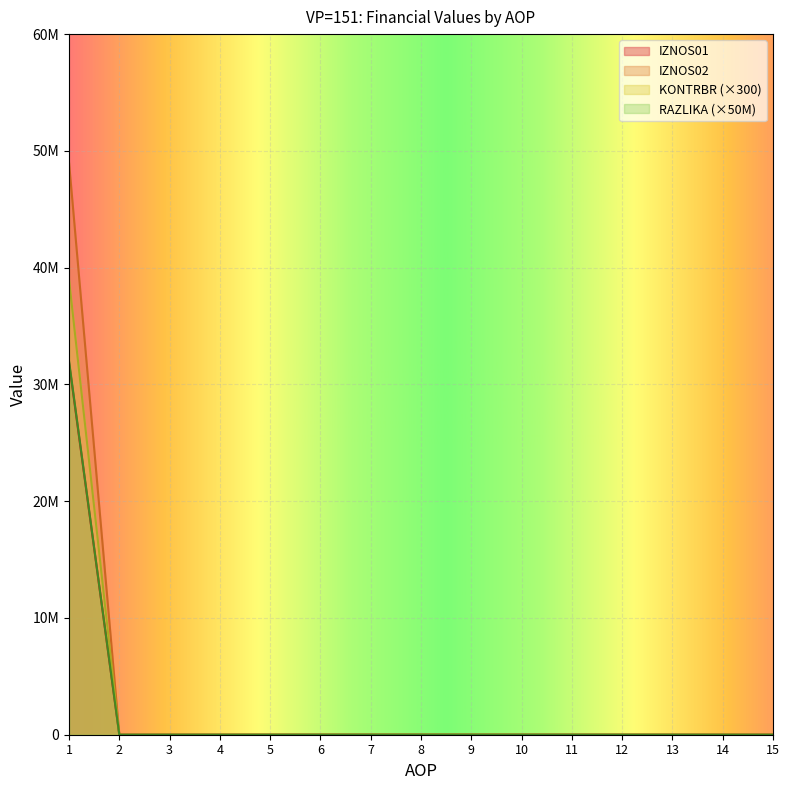

How many lines are shown in the chart?

4